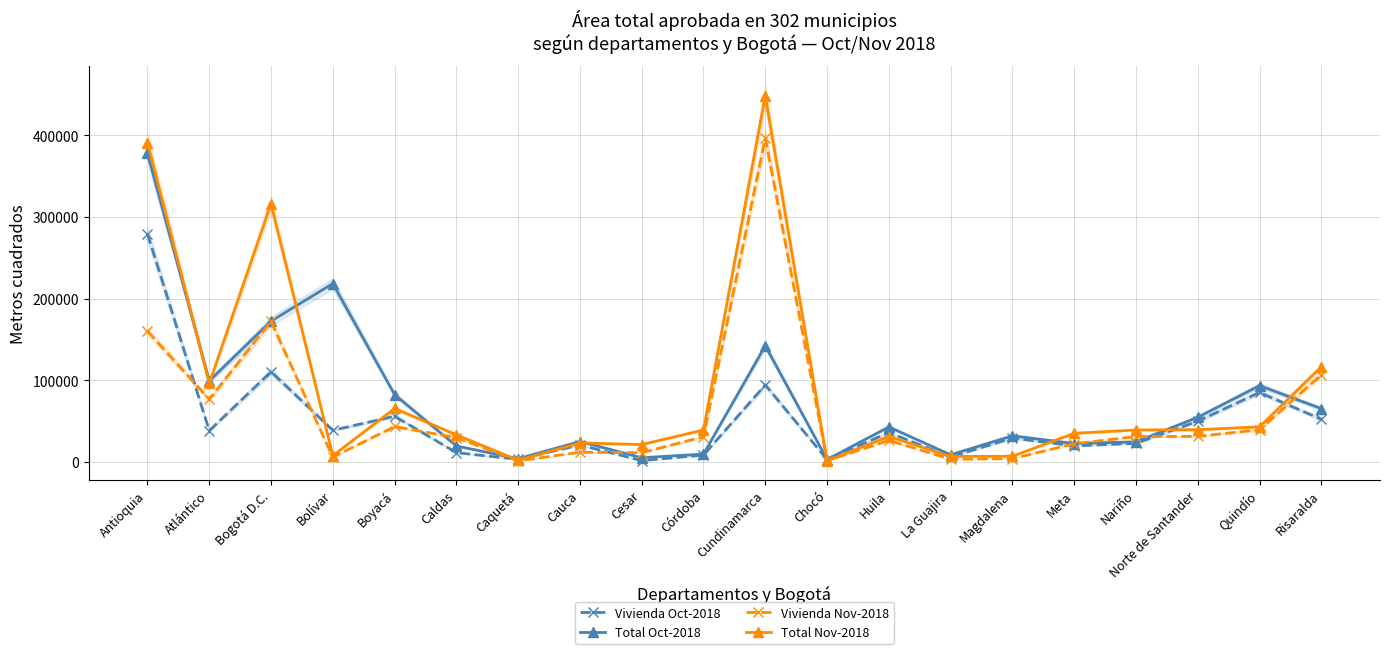

How many data points does each series have?

20